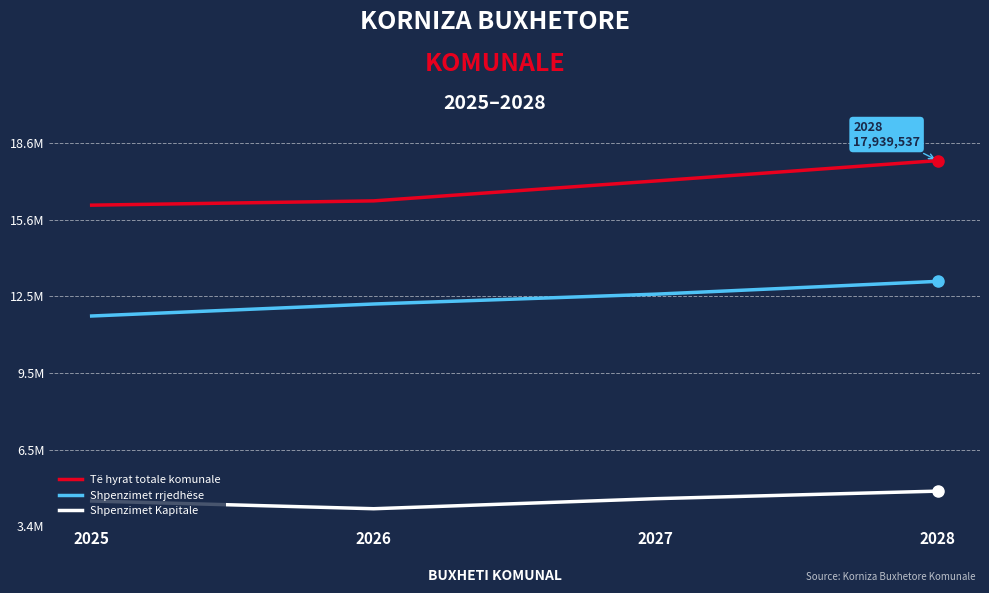

What is the maximum value shown in the chart?

17939537